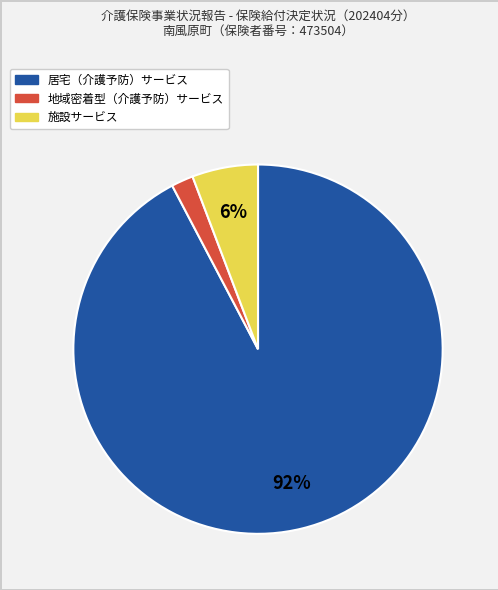

Which slice represents more than half of the pie?

居宅（介護予防）サービス